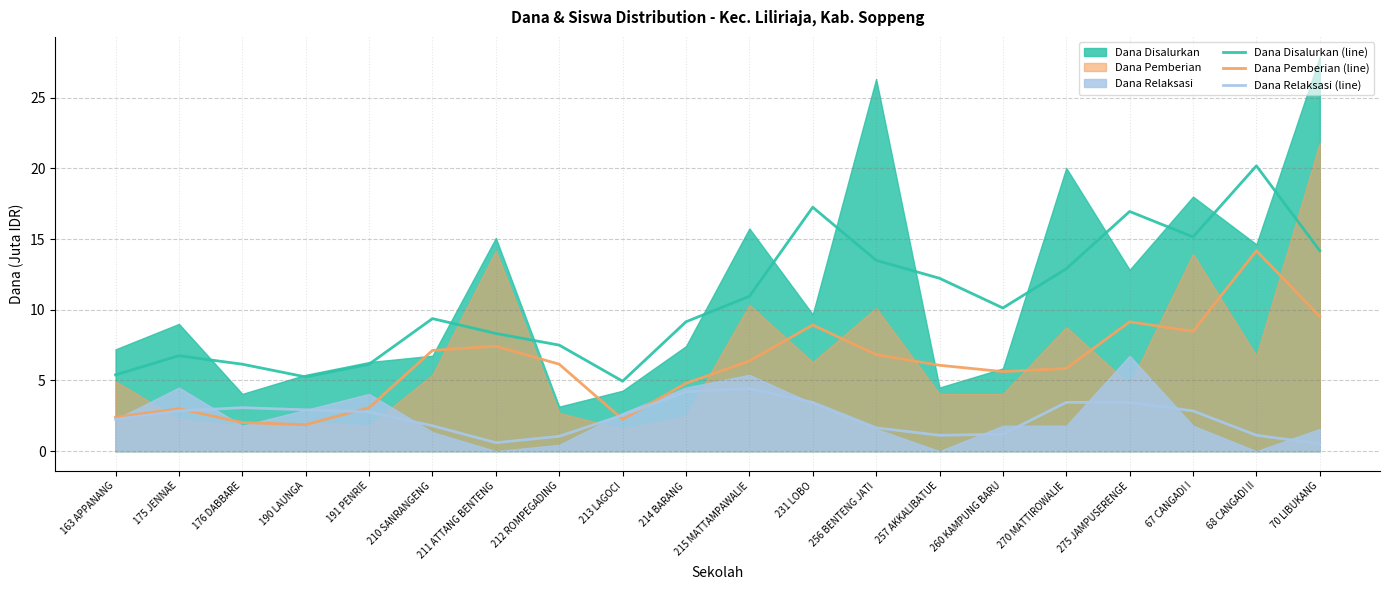

True or false: Dana Pemberian (line) has a value of 0.7 at 175 JENNAE.

False